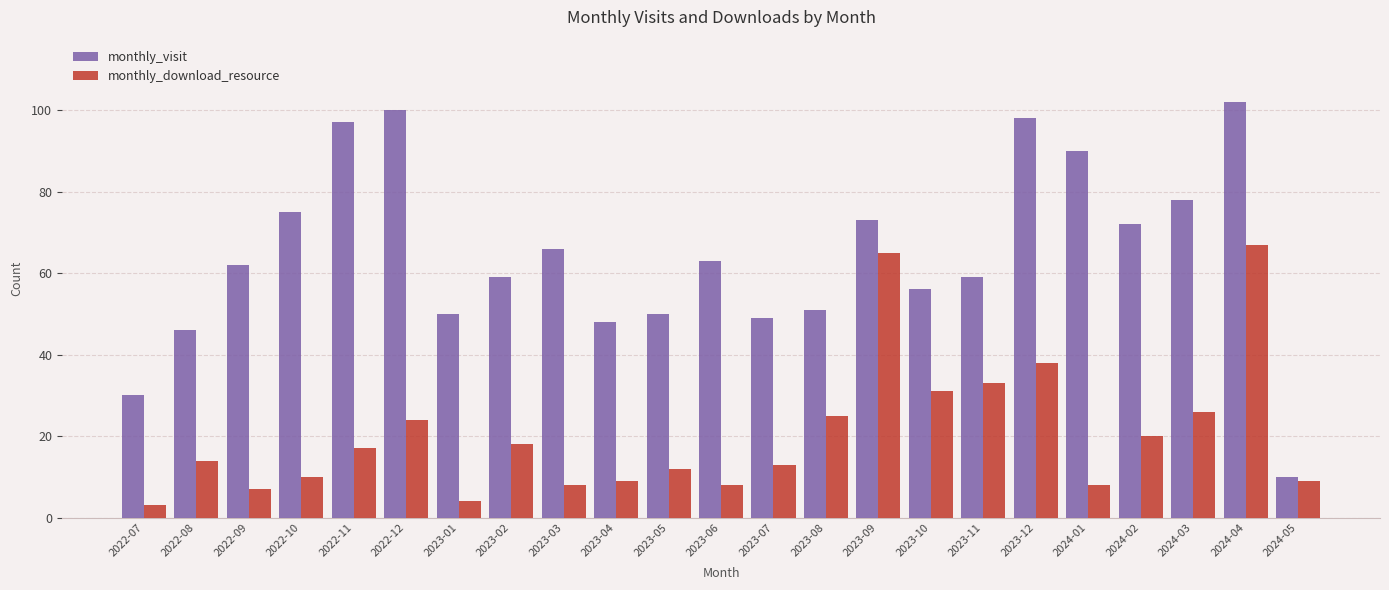

At which label does monthly_download_resource reach its peak?

2024-04